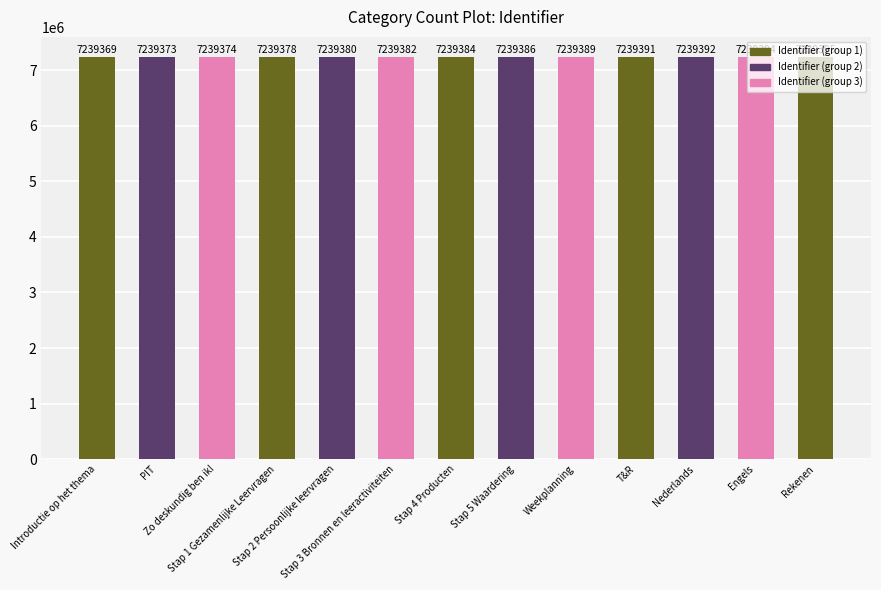

What is the difference between the maximum and minimum values?

26